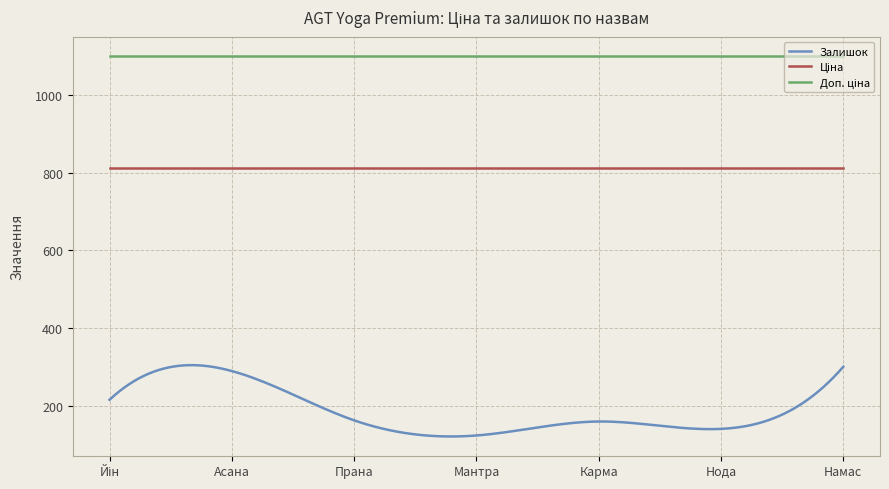

How many lines are shown in the chart?

3